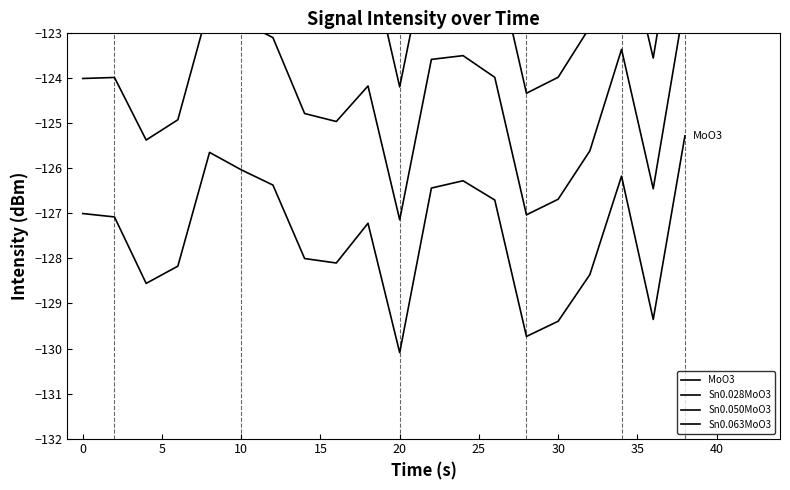

Is the value of Sn0.050MoO3 at 10 greater than the value of Sn0.028MoO3 at 20?

Yes